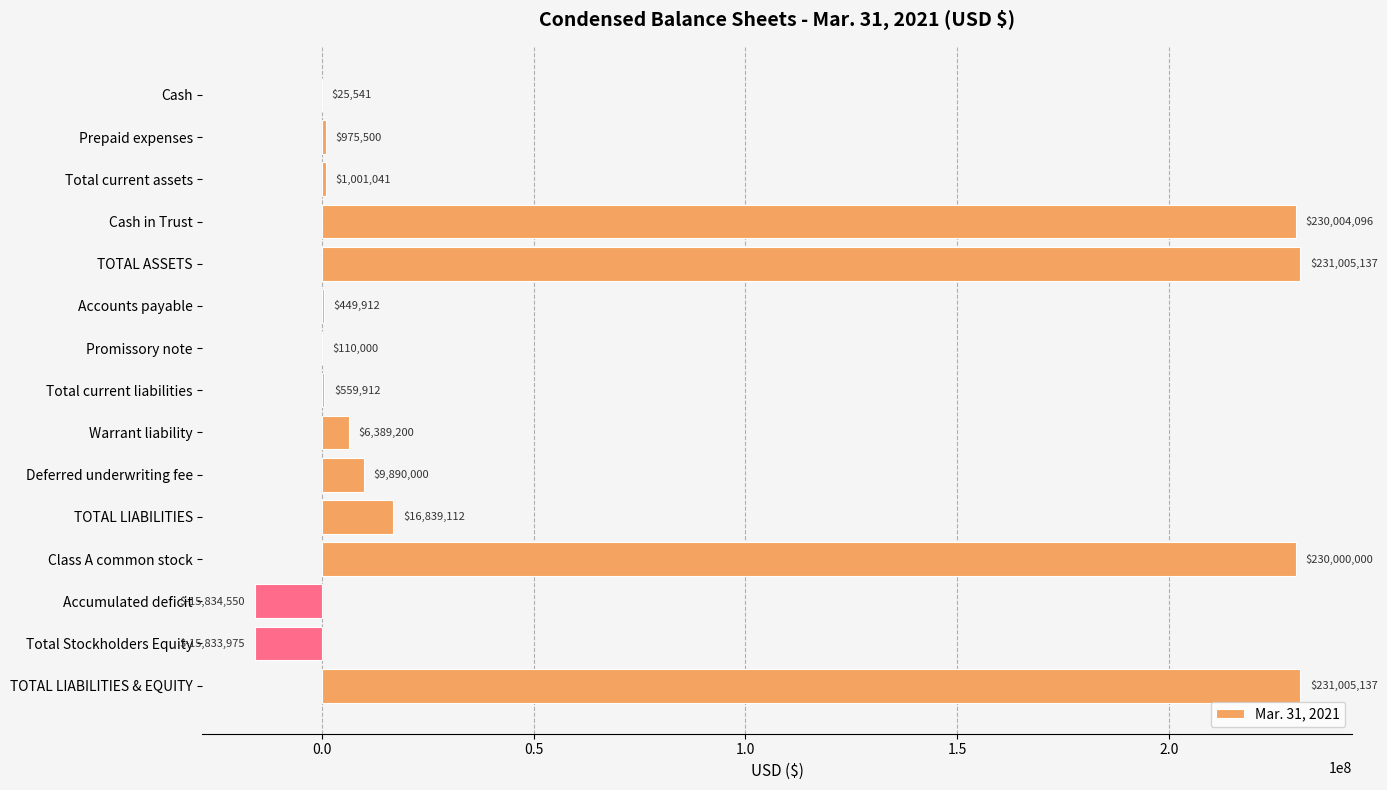

What is the average value?

61772404